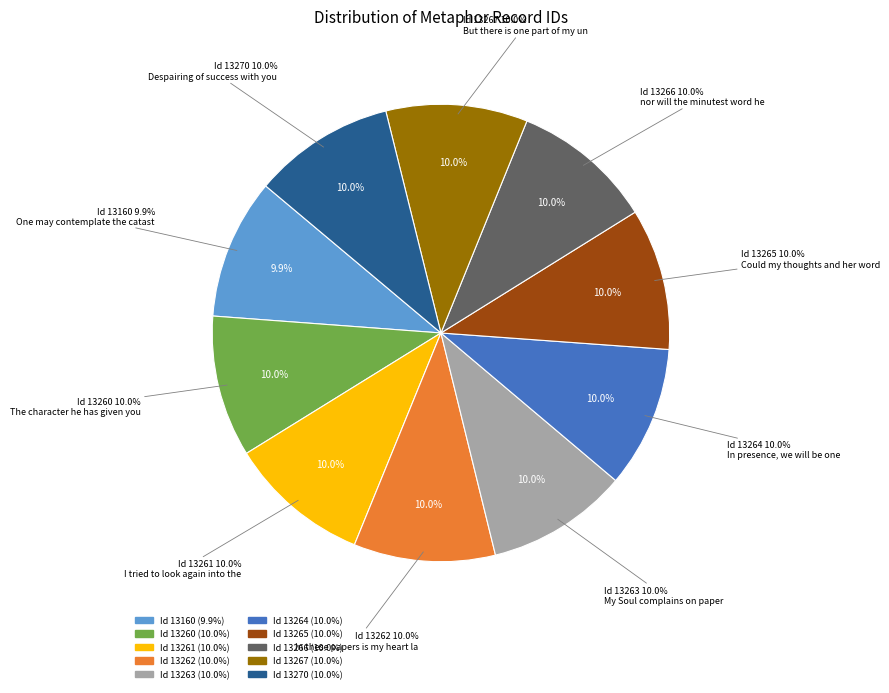

Is there a majority slice in this chart?

No